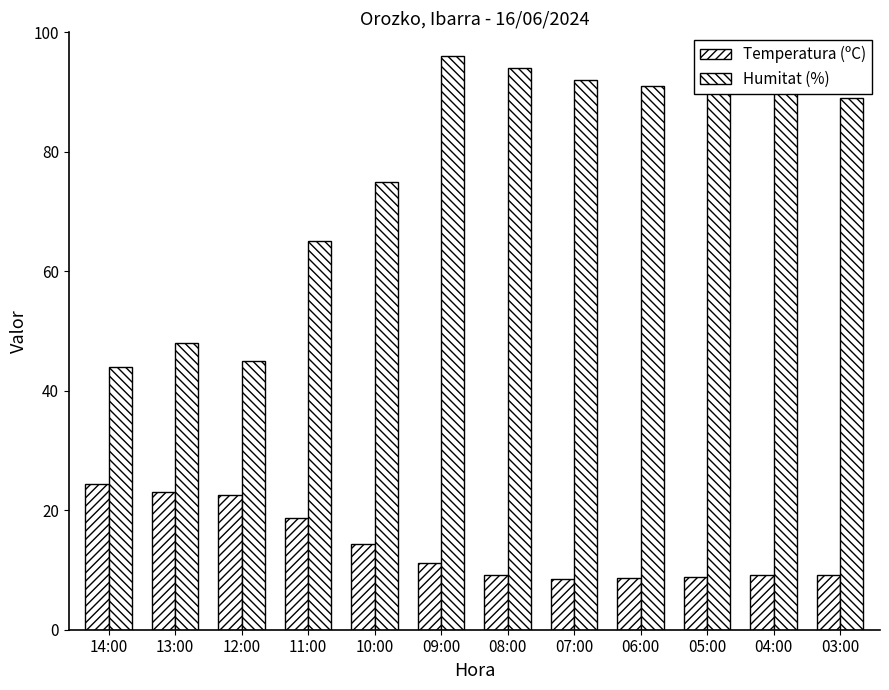

At which category is the sum across all series the highest?

09:00